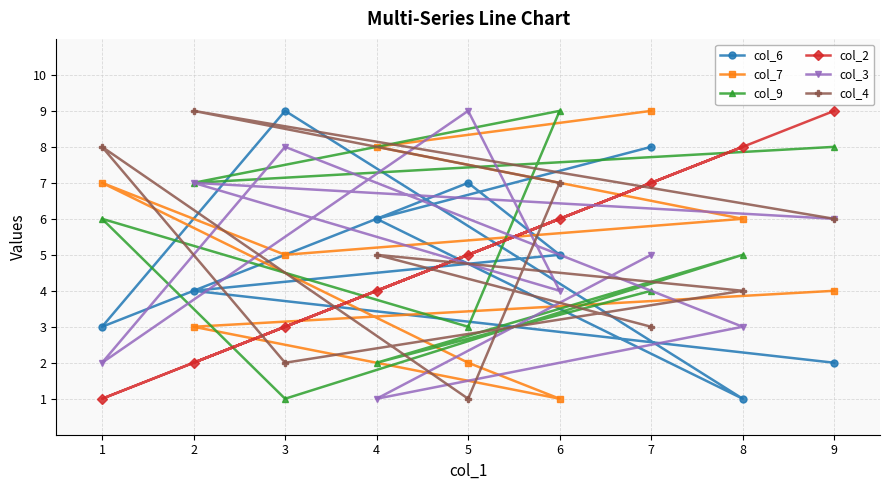

True or false: col_4 has a value of 4 at 8.

True